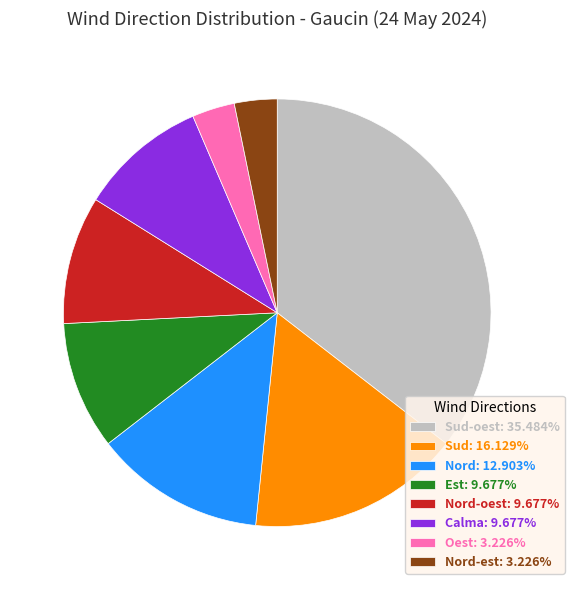

Does Oest: 3.226% represent more than half of the total?

No